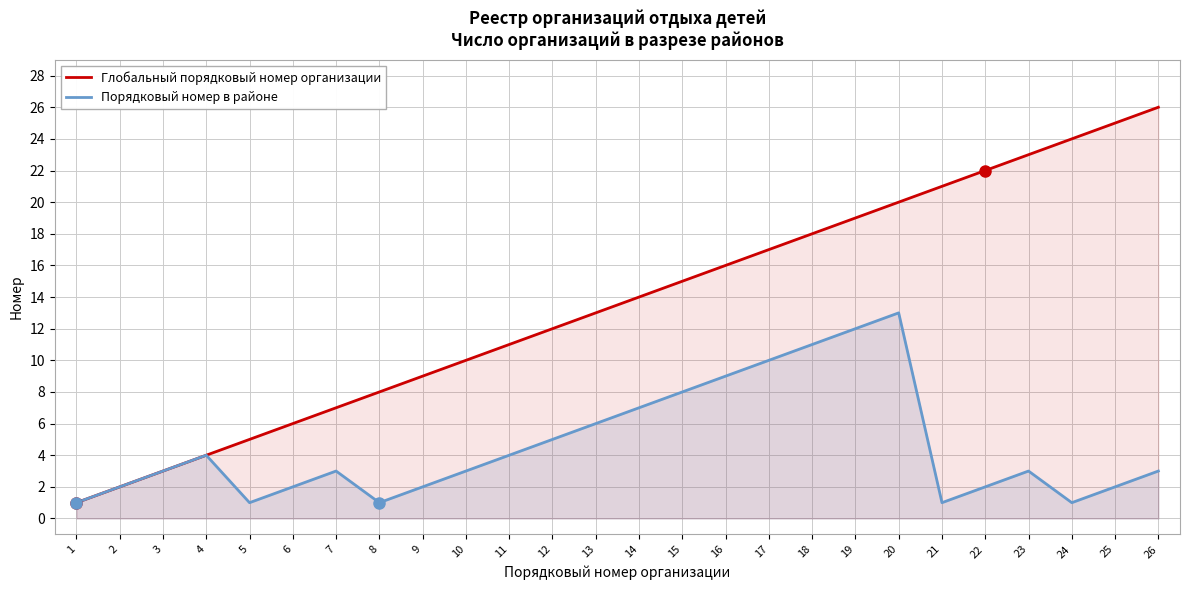

True or false: Глобальный порядковый номер организации has a value of 28 at 19.

False